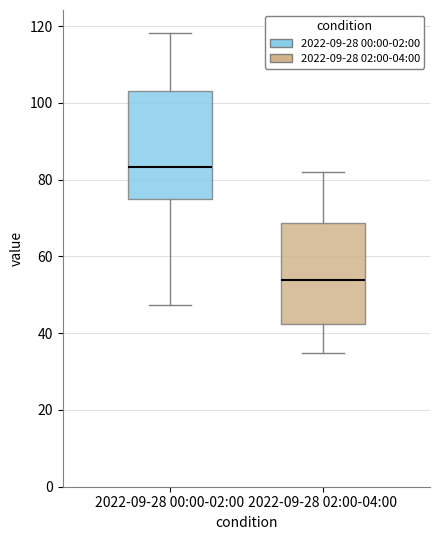

Which box has the lowest median line?

2022-09-28 02:00-04:00